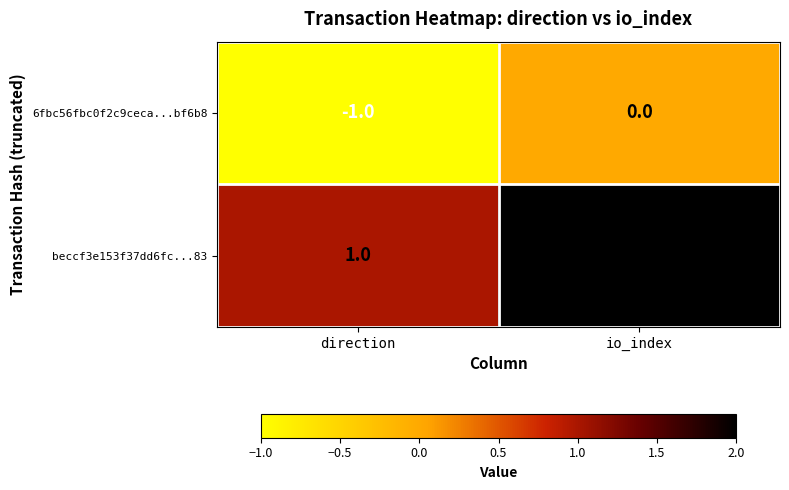

Is it true that beccf3e153f37dd6fc...83 equals 2 at direction?

False